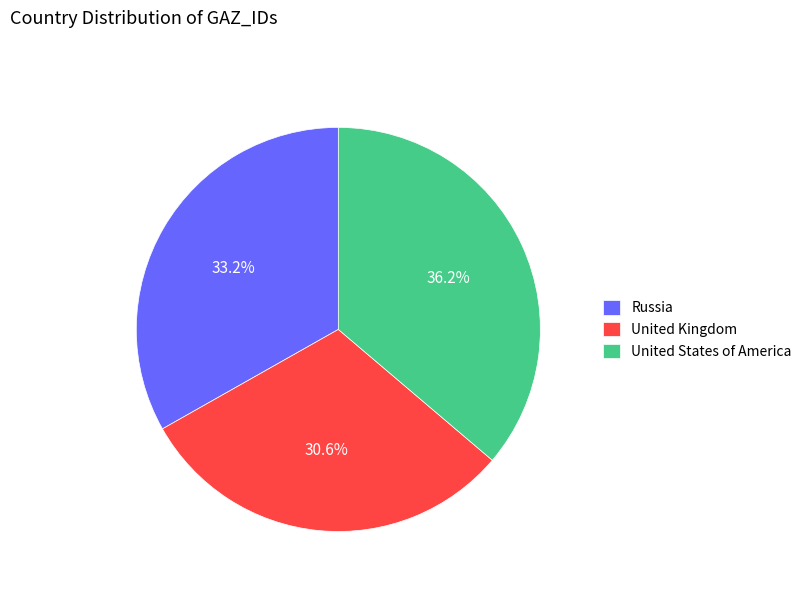

Is it true that Russia is 33% of the pie?

True